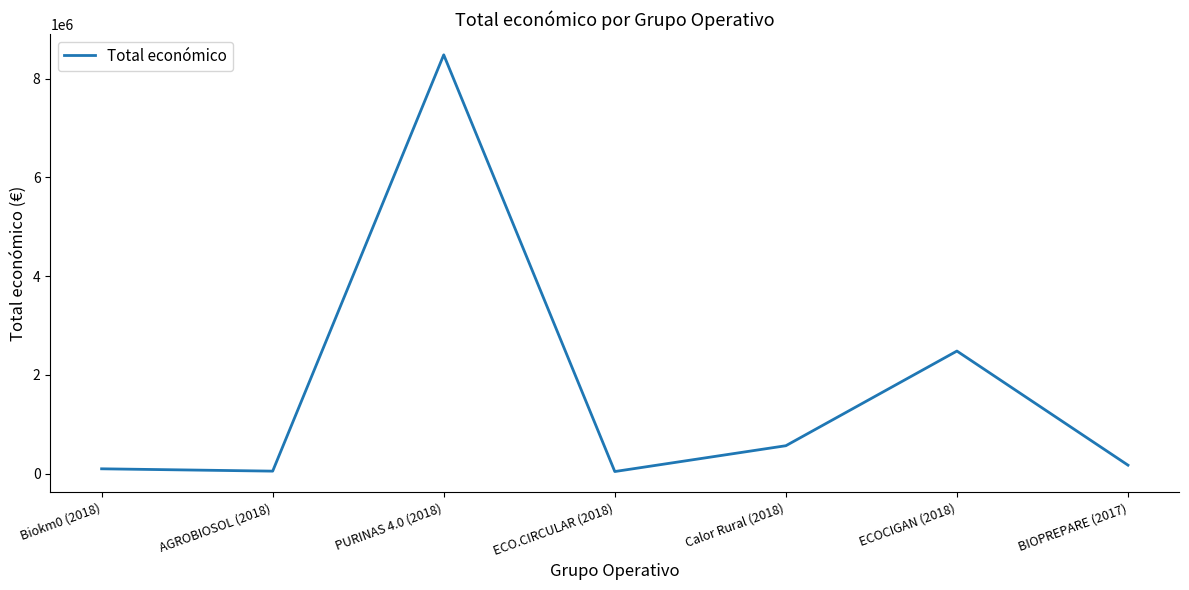

What is the sum of all values?

11898315.3